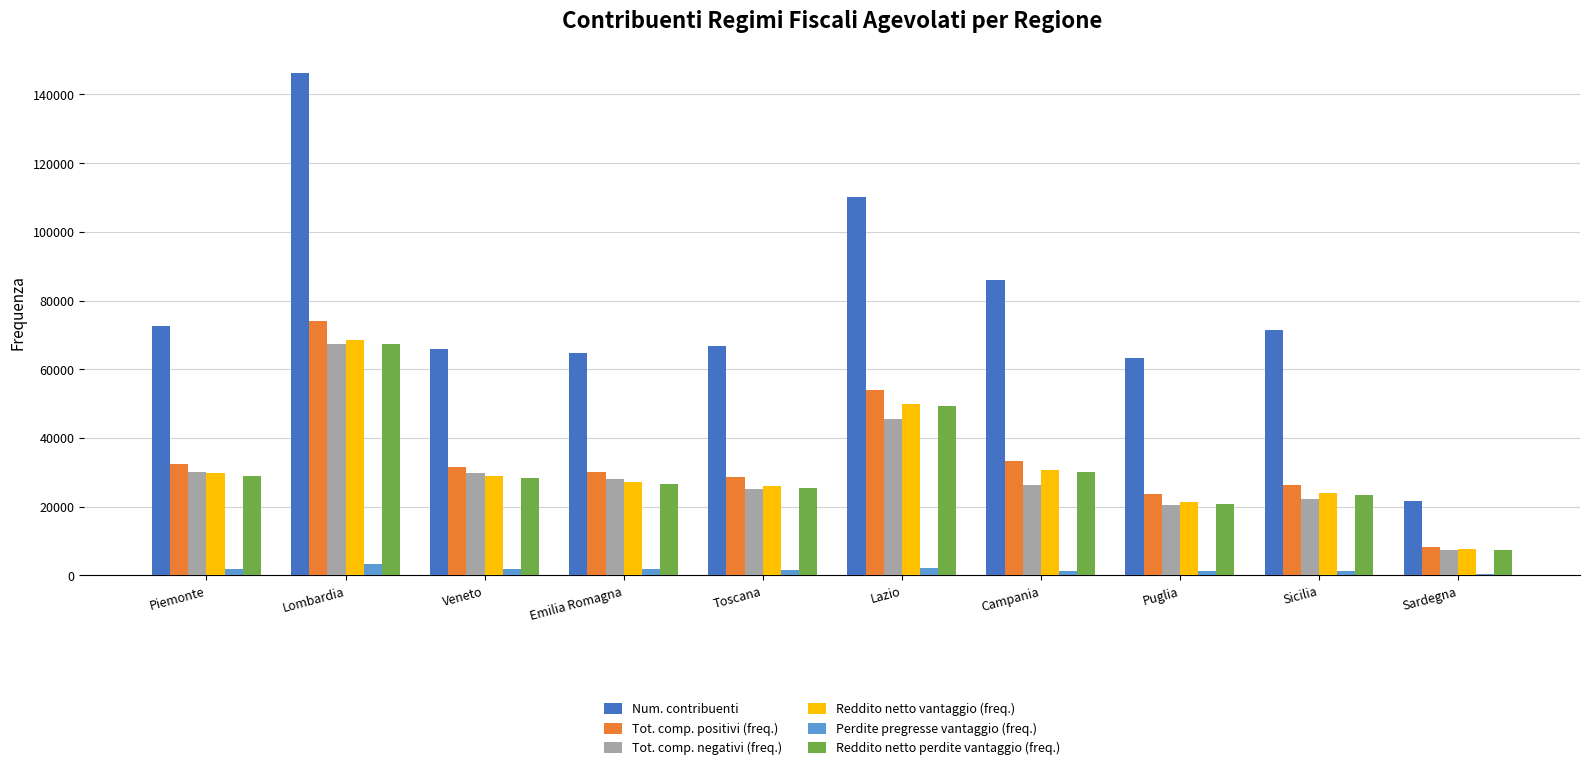

What is the difference between the maximum and minimum values in the Reddito netto vantaggio (freq.) series?

60857